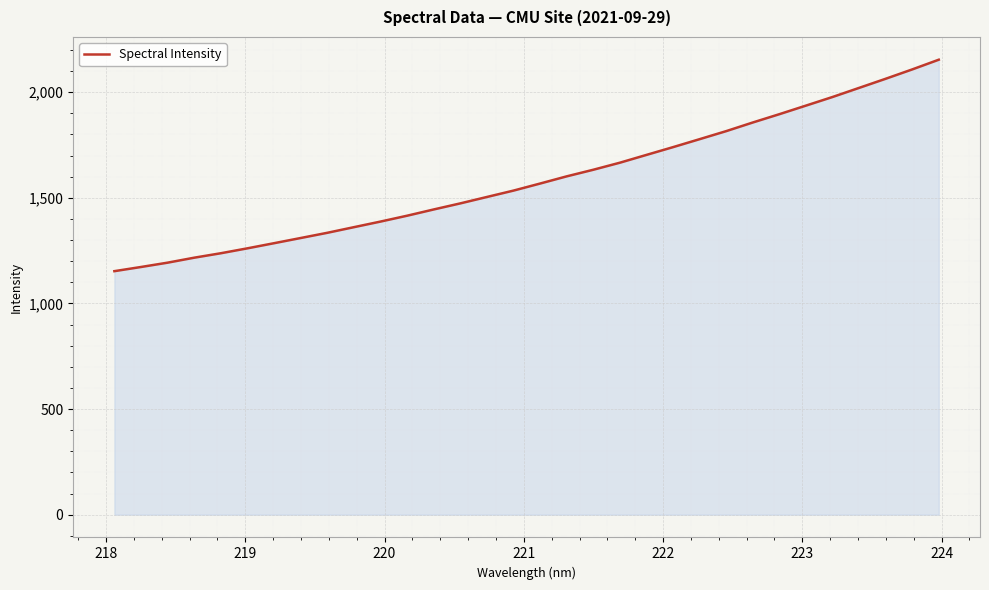

What is the maximum value shown in the chart?

2153.8